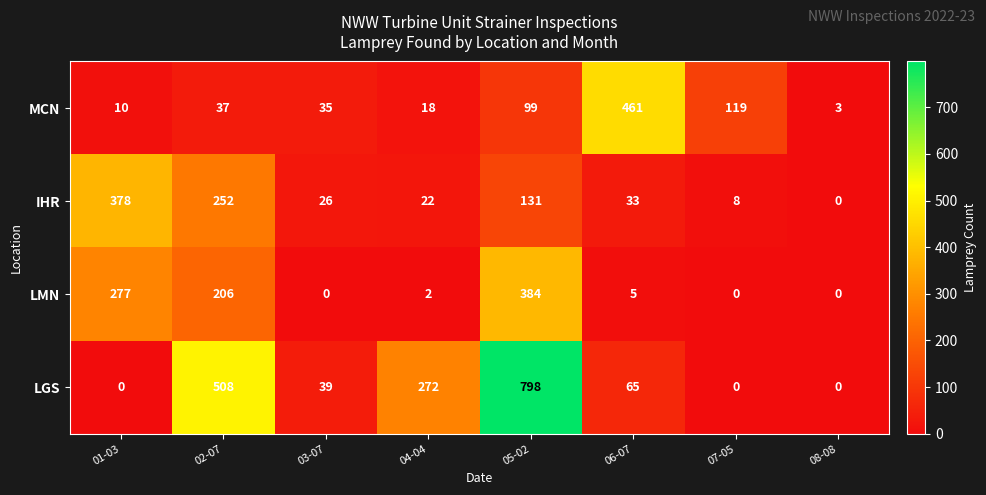

Where does the LGS series first go above 65?

02-07